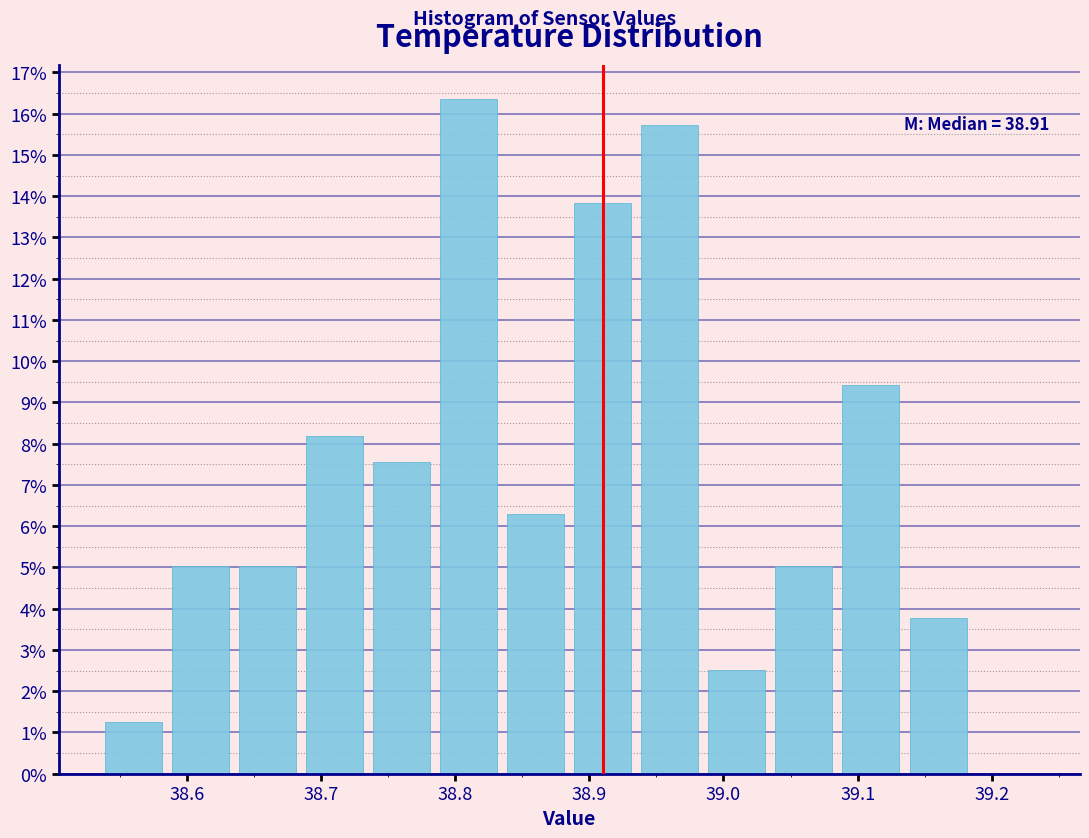

Which range on the x-axis has the tallest bar?

38.785 to 38.835